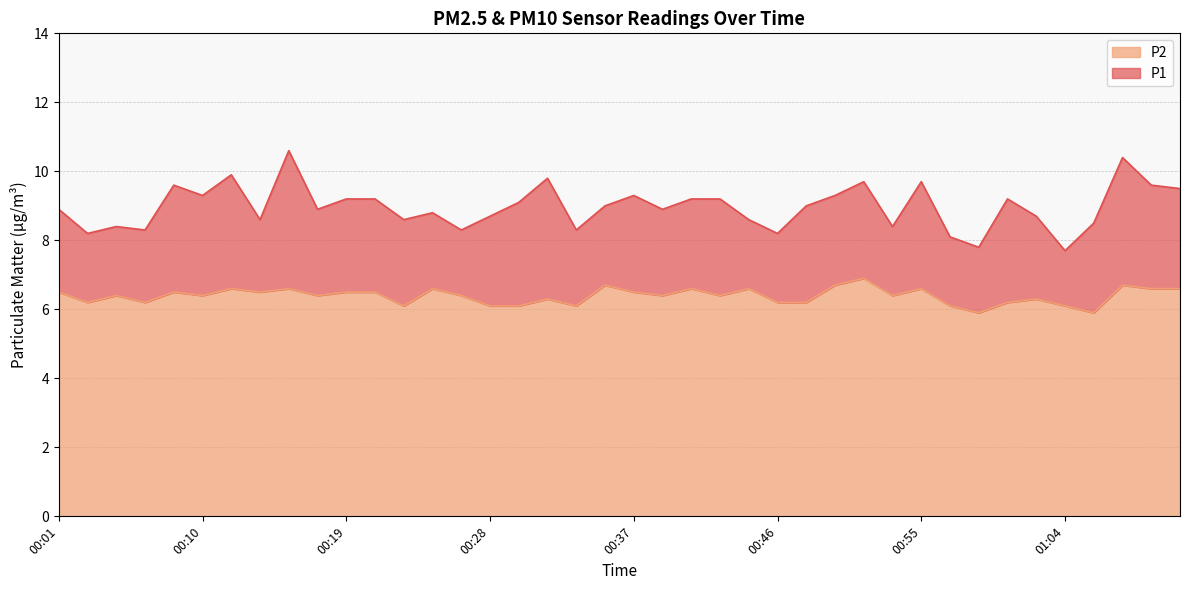

The P2 series shows 6.2 at 01:00. True or false?

True